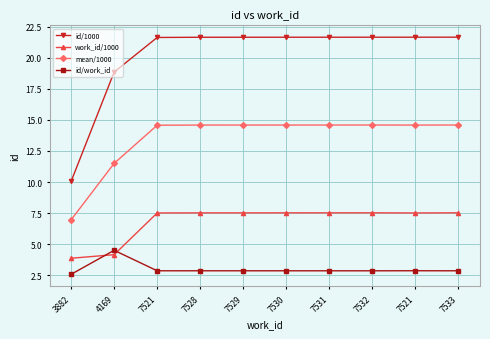

How many distinct data groups are displayed?

4